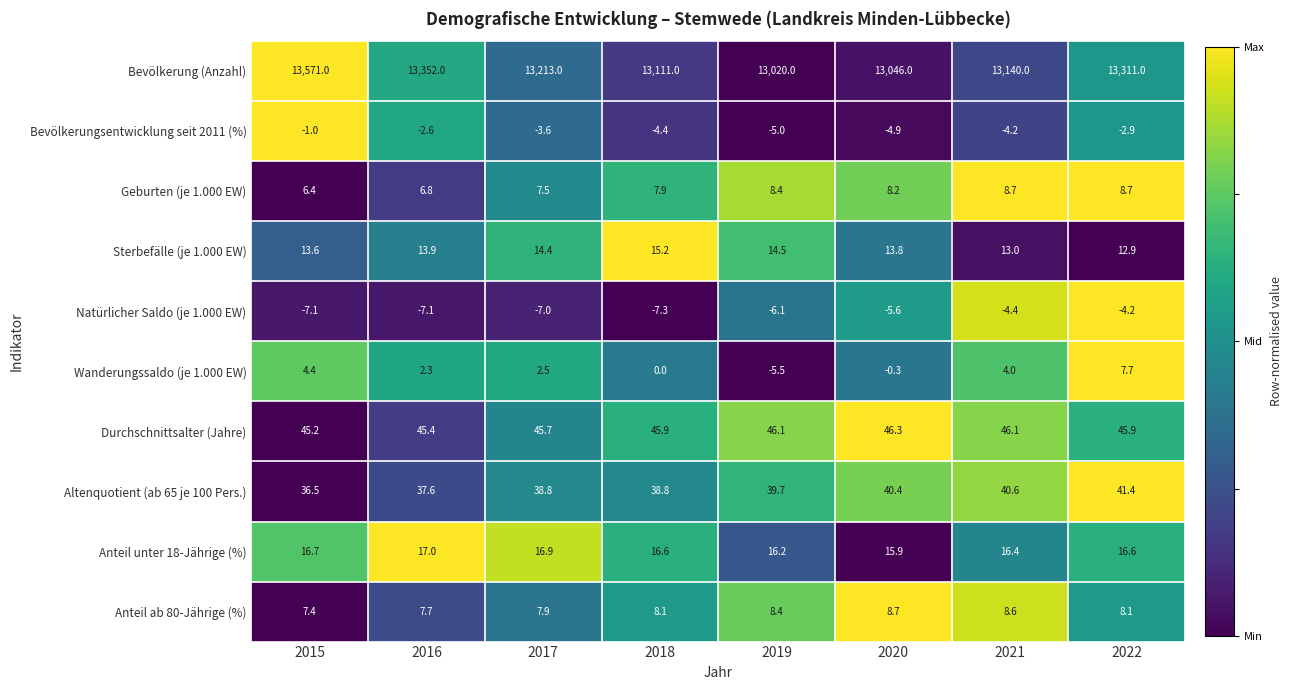

How many series are shown in this chart?

10